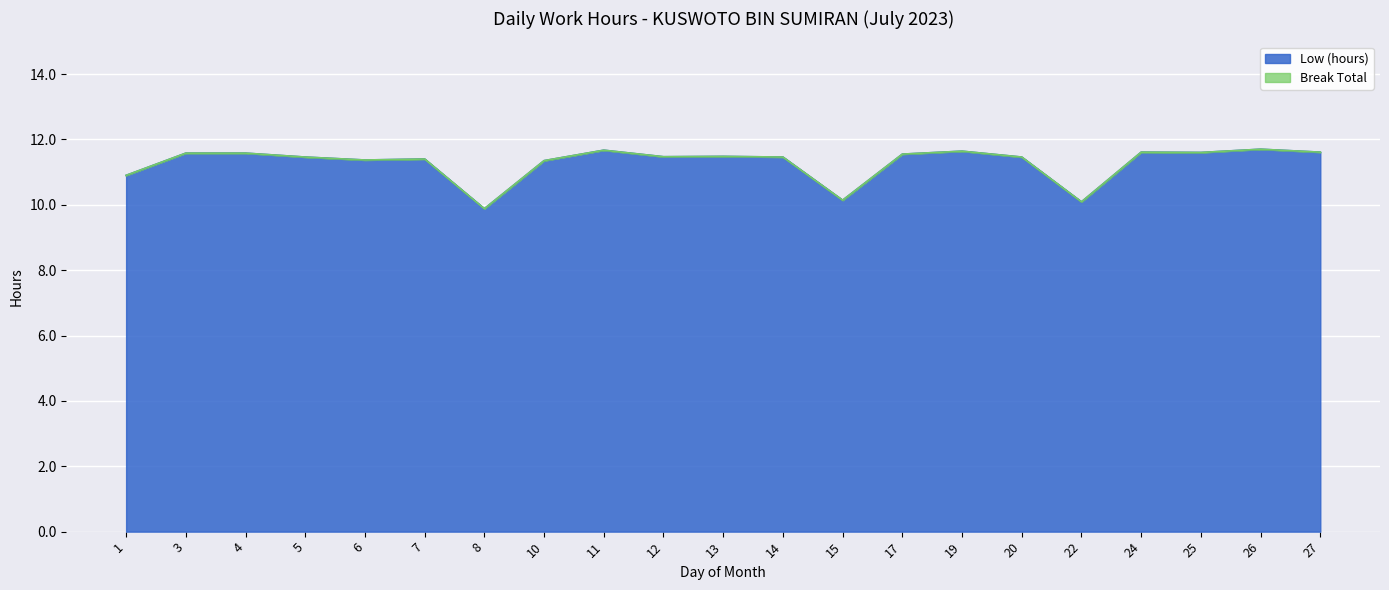

What is the average value?

11.3